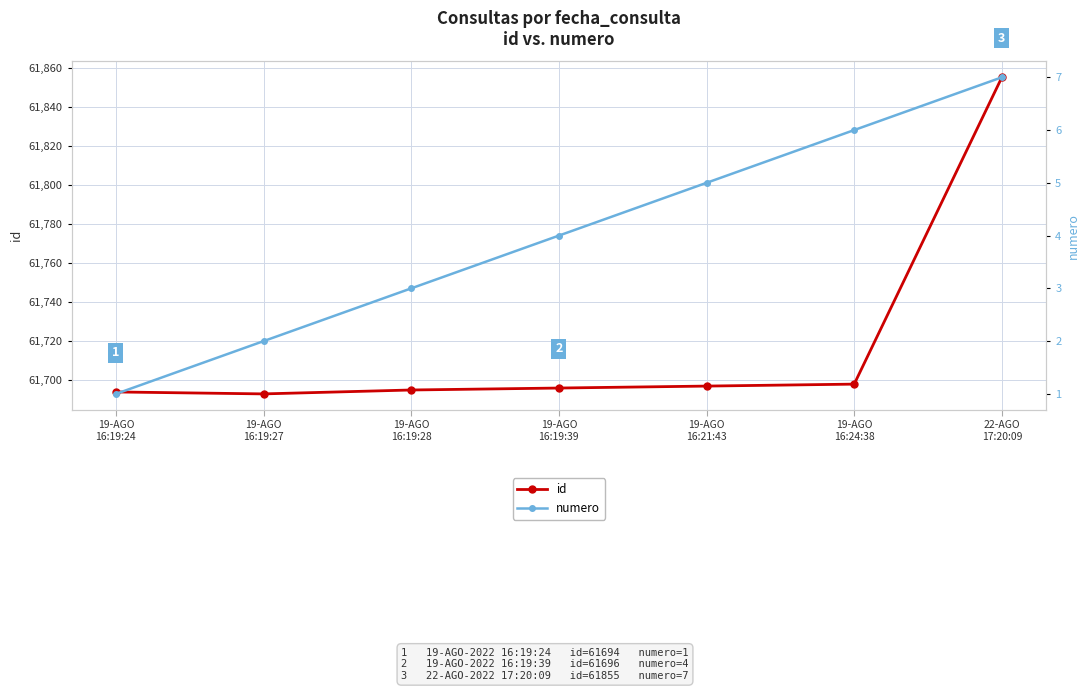

At which category does id reach its first local valley?

19-AGO
16:19:27